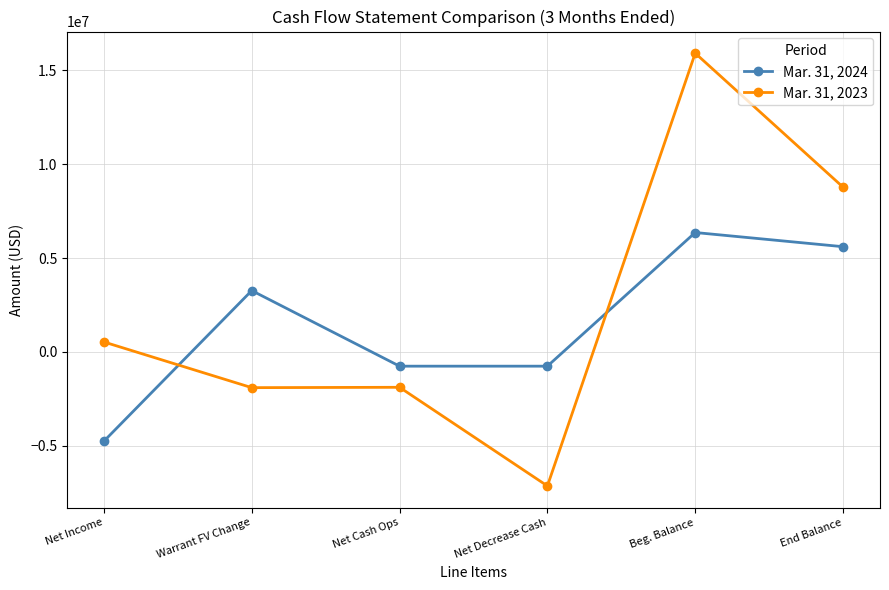

What is the lowest value of the Mar. 31, 2024 series?

-4746744